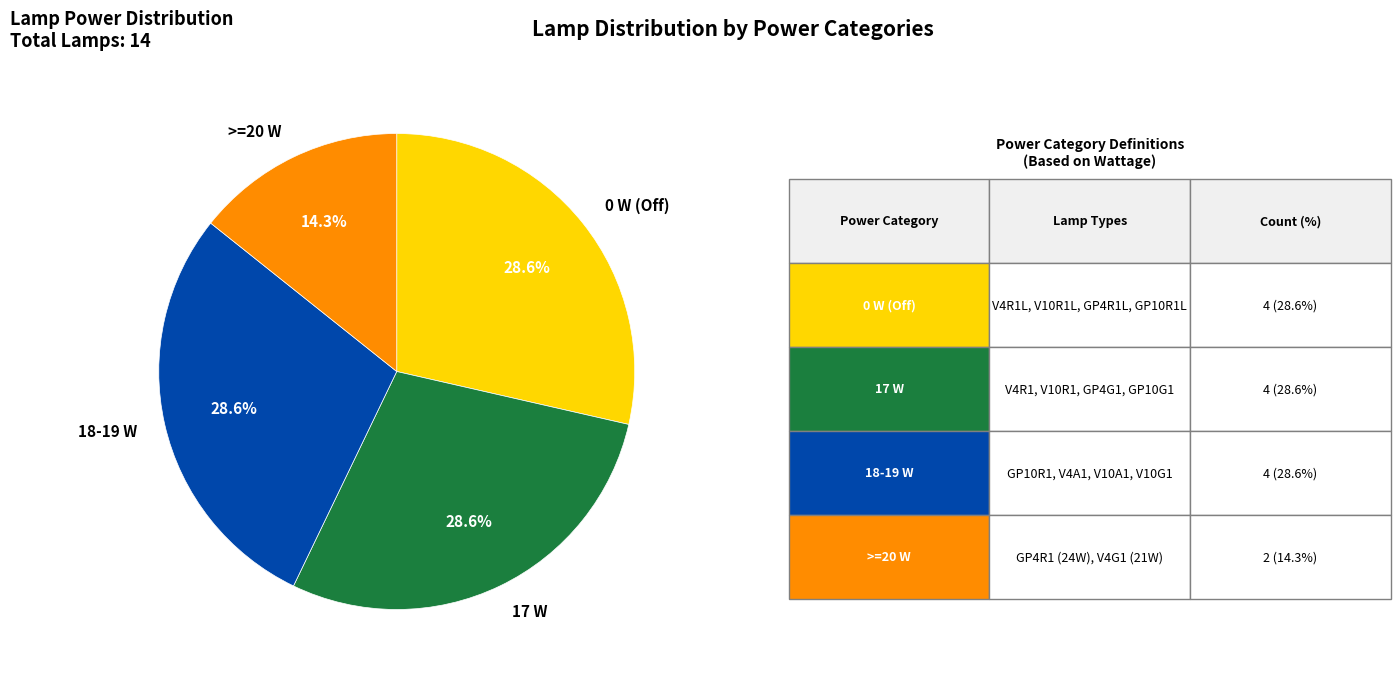

Approximately how many times larger is the value at 0 W (Off) compared to 18-19 W?

1.0